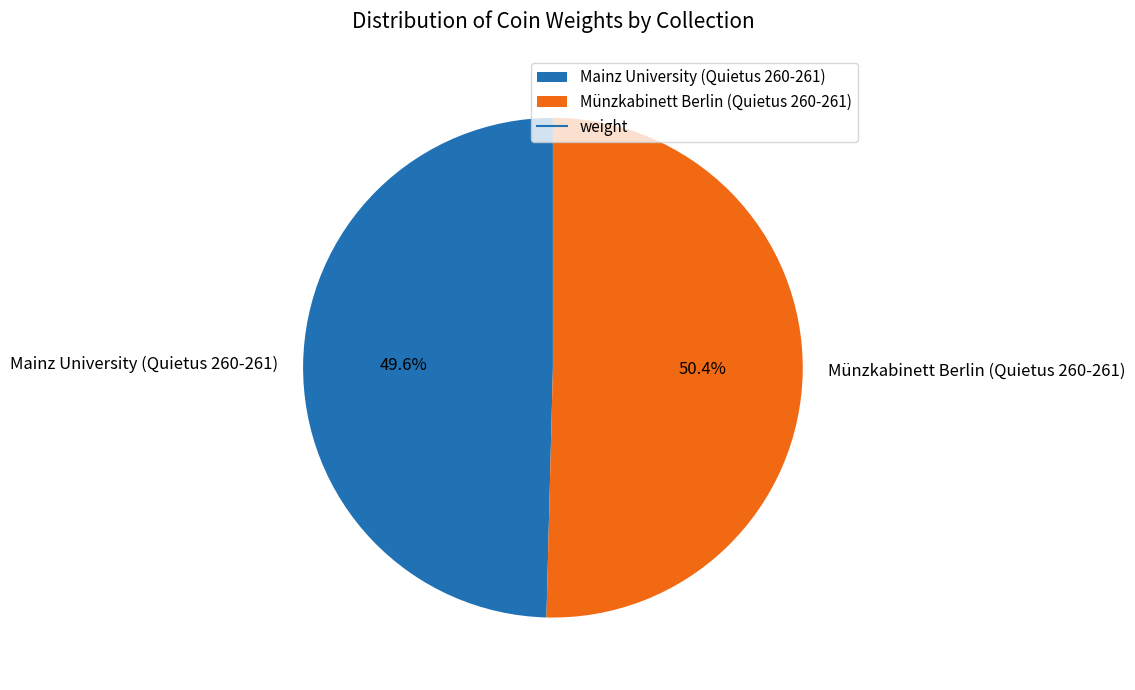

Between Mainz University (Quietus 260-261) and Münzkabinett Berlin (Quietus 260-261), which is larger?

Münzkabinett Berlin (Quietus 260-261)